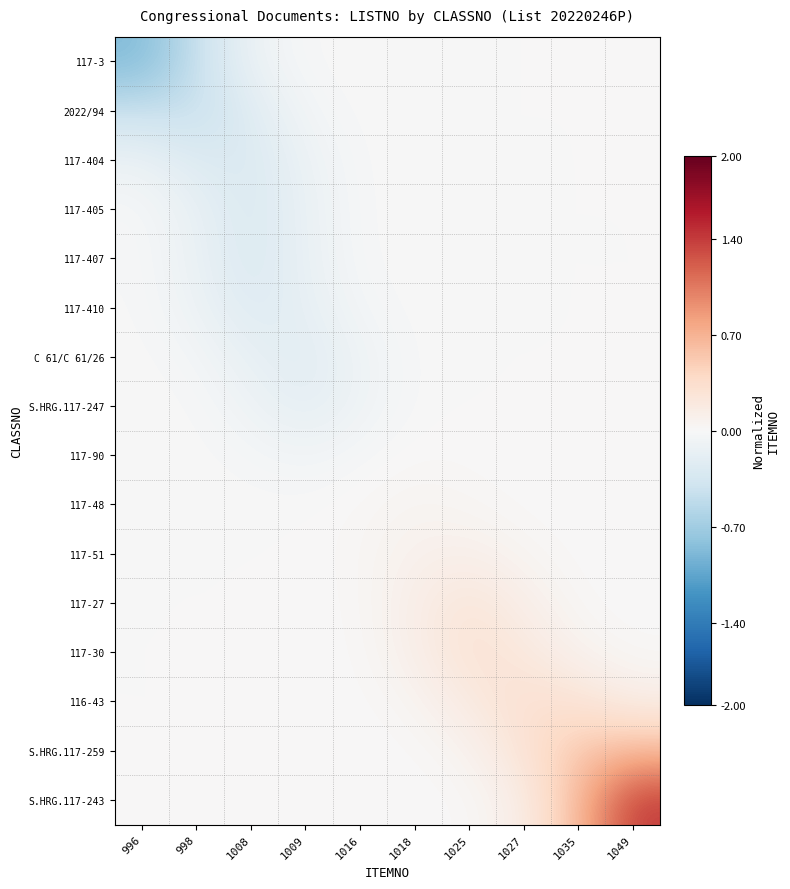

Count the number of data series in this chart.

16